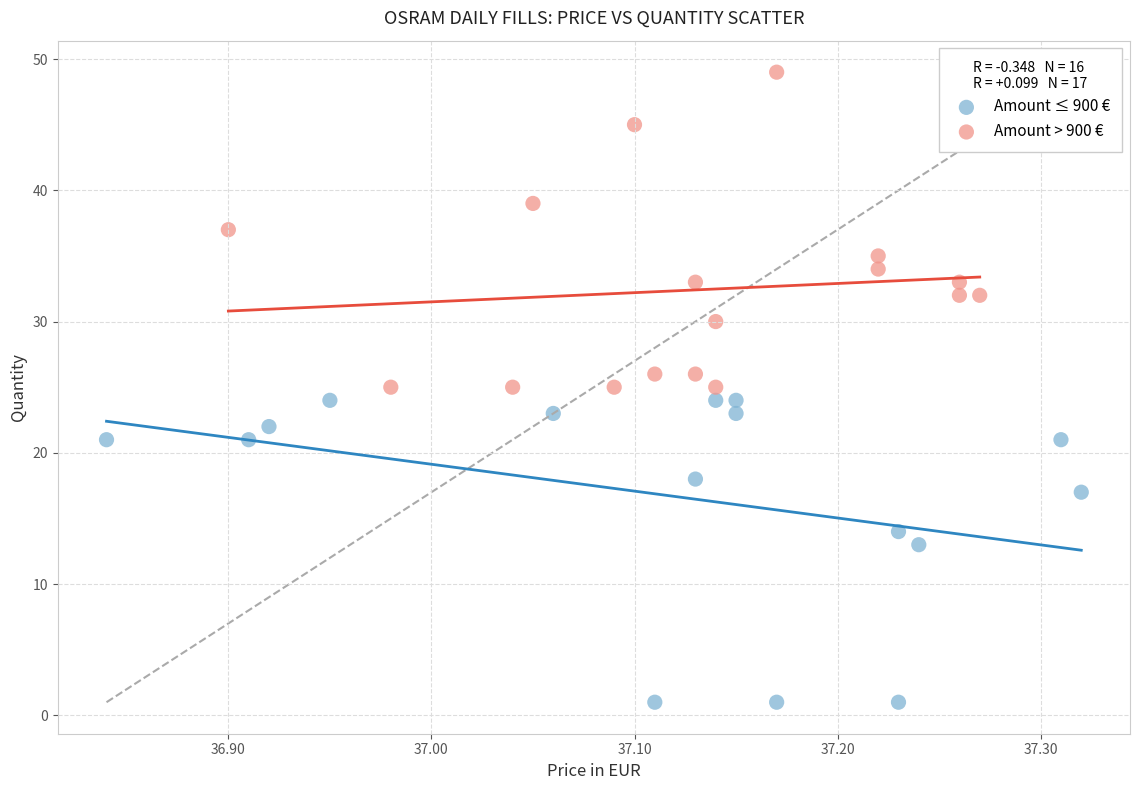

Which series reaches the minimum Y coordinate?

Amount ≤ 900 €